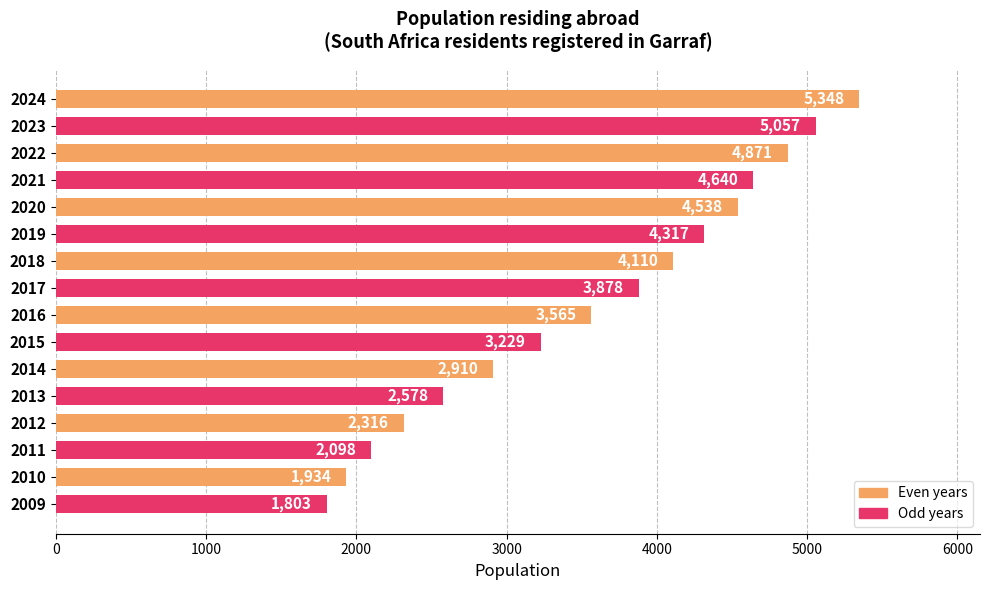

What is the greatest value displayed?

5348